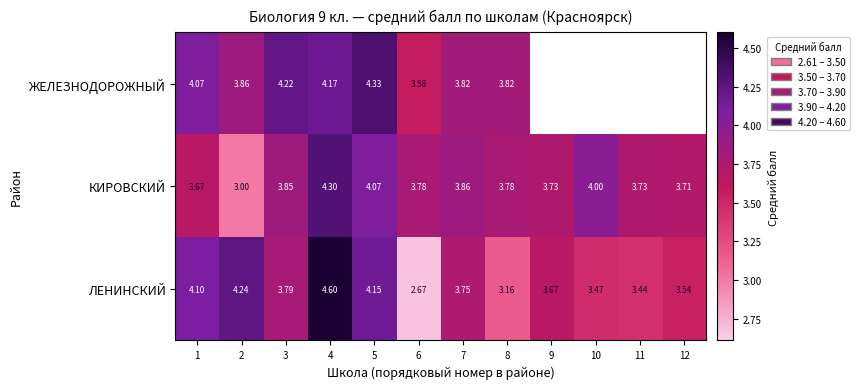

At which category does the chart reach its minimum across all series?

6